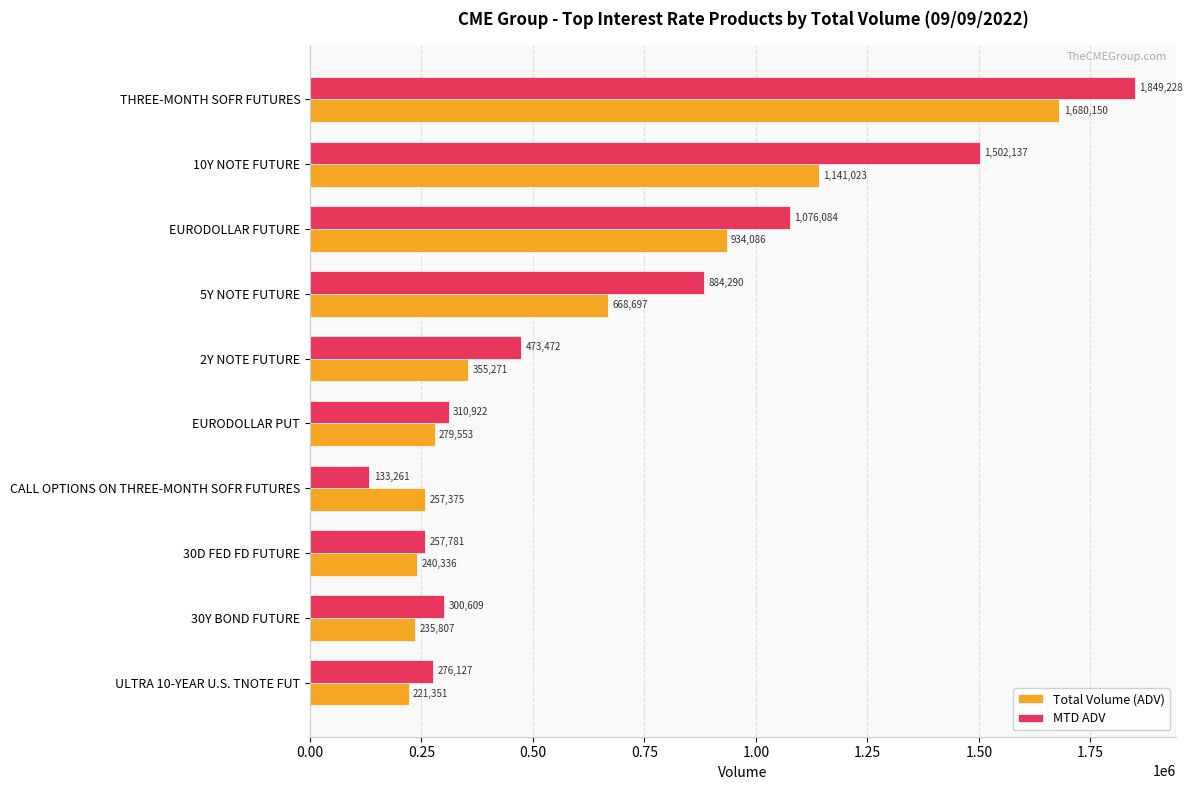

The Total Volume (ADV) series shows 436809.8 at 5Y NOTE FUTURE. True or false?

False